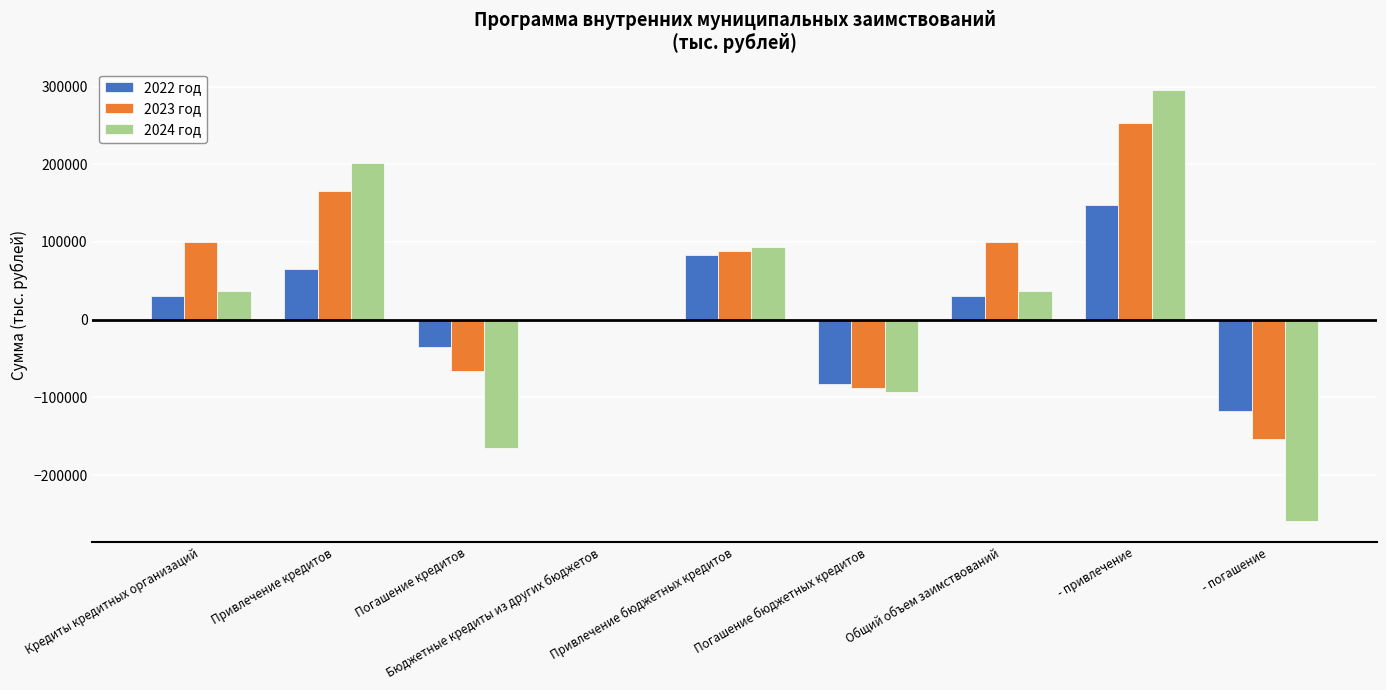

Reading left to right, transcribe all the data shown in this chart.

2022 год: 30464.4	65464.4	-35000.0	0.0	82690.0	-82690.0	30464.4	148154.4	-117690.0
2023 год: 99621.5	165085.9	-65464.4	0.0	87729.0	-87729.0	99621.5	252814.9	-153193.4
2024 год: 36765.2	201851.1	-165085.9	0.0	93491.0	-93491.0	36765.2	295342.1	-258576.9